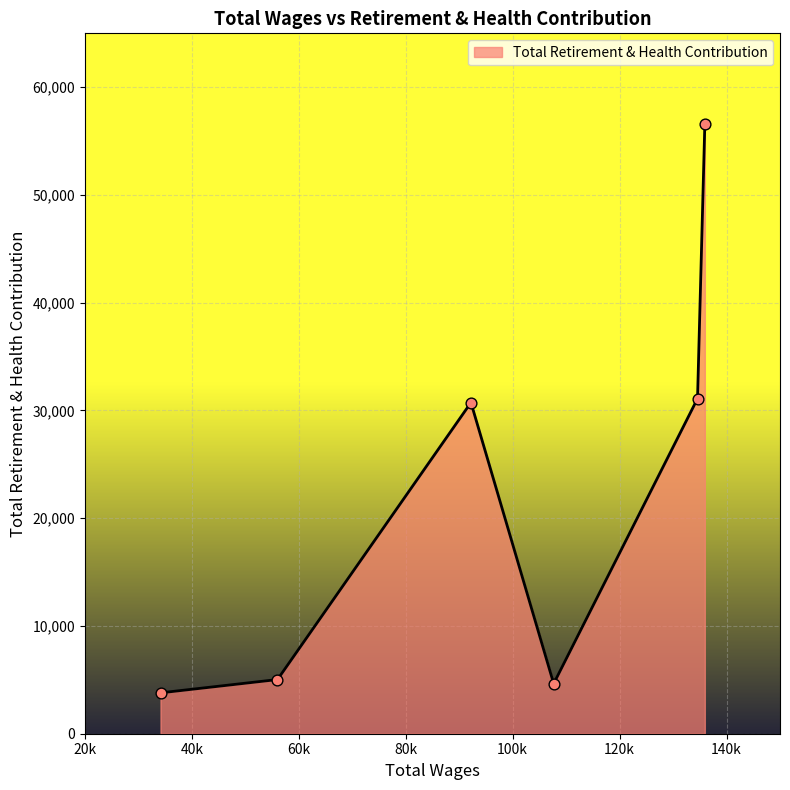

What is the minimum value shown in the chart?

3794